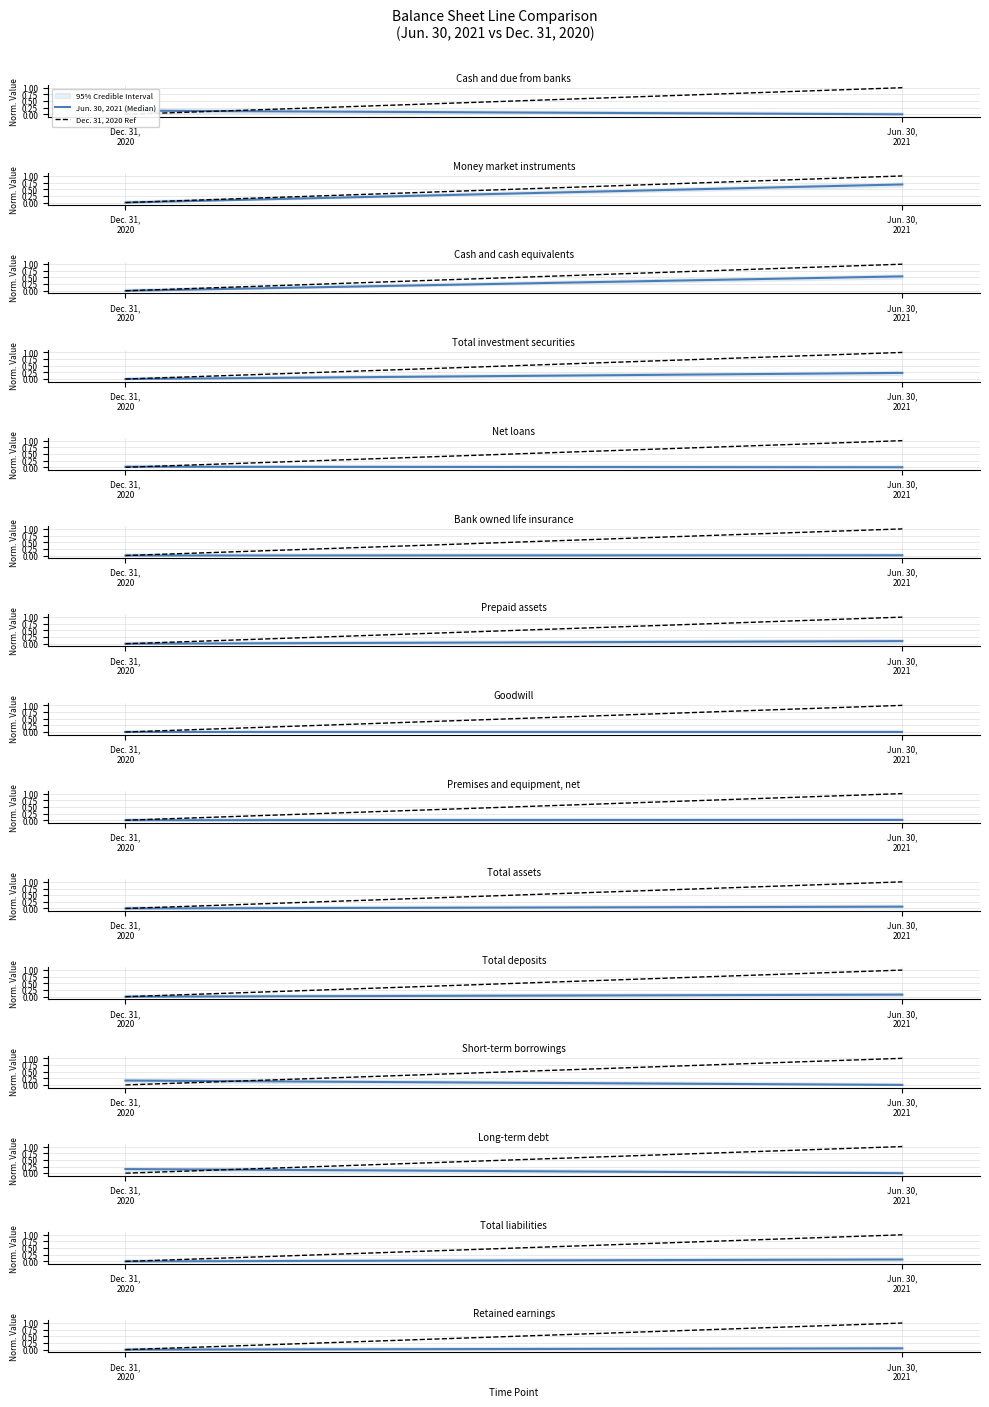

How many categories are shown in the chart?

2